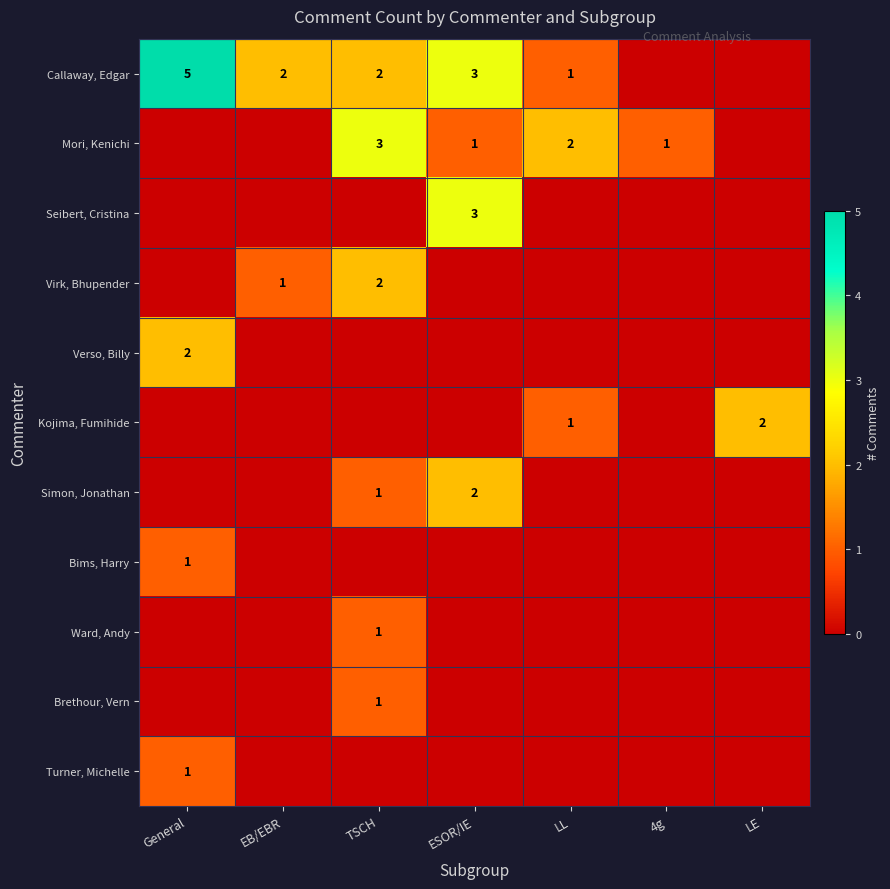

The value of Mori, Kenichi at 4g is 2. True or false?

False